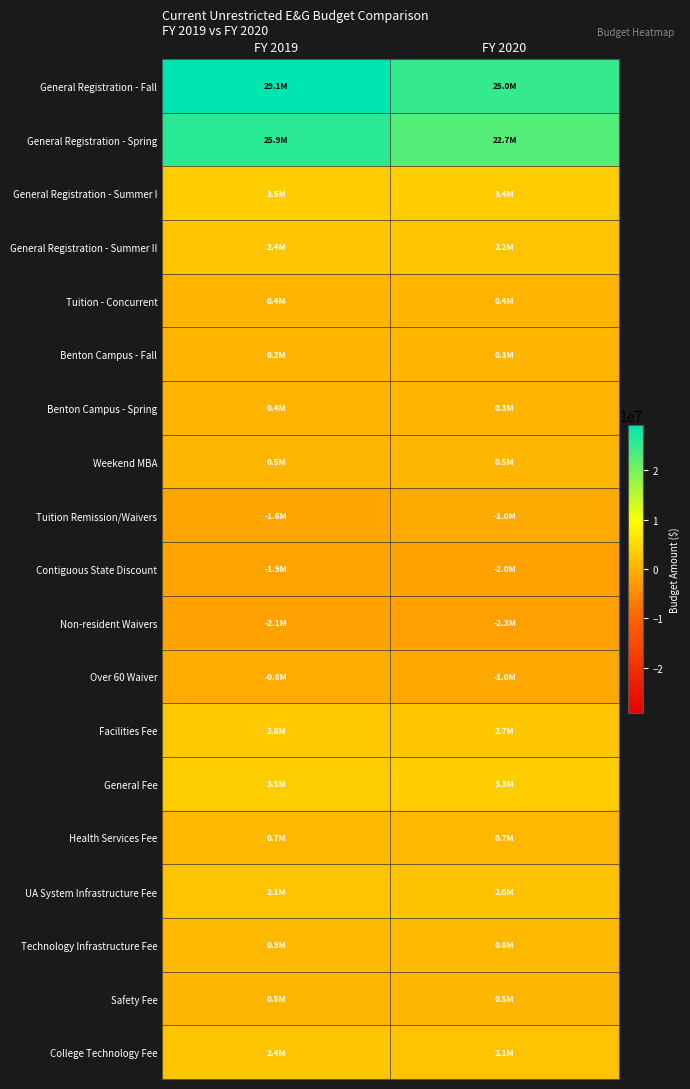

List the series in order of their peak value, highest first.

General Registration - Fall, General Registration - Spring, General Fee, General Registration - Summer I, Facilities Fee, College Technology Fee, General Registration - Summer II, UA System Infrastructure Fee, Technology Infrastructure Fee, Health Services Fee, Weekend MBA, Safety Fee, Benton Campus - Spring, Tuition - Concurrent, Benton Campus - Fall, Over 60 Waiver, Tuition Remission/Waivers, Contiguous State Discount, Non-resident Waivers